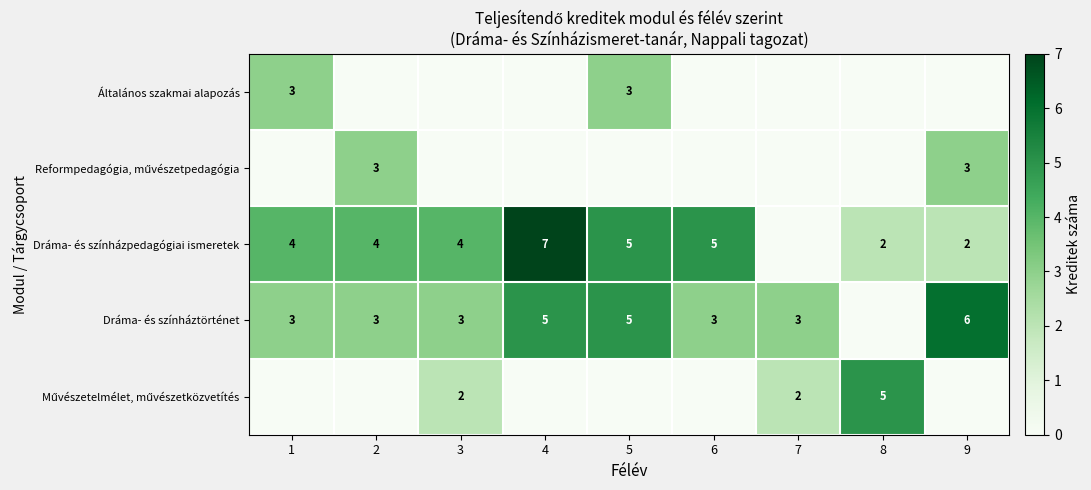

How many categories are shown in the chart?

9